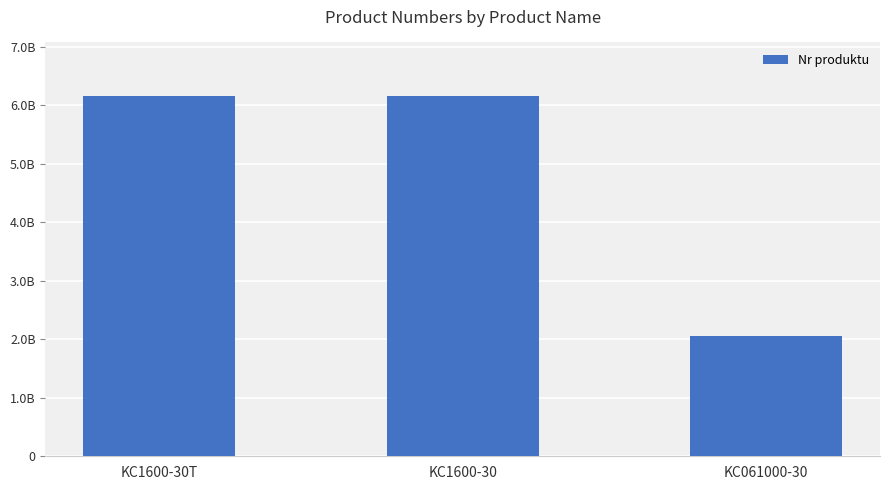

What is the value of the 3rd bar from the left?

2051466384